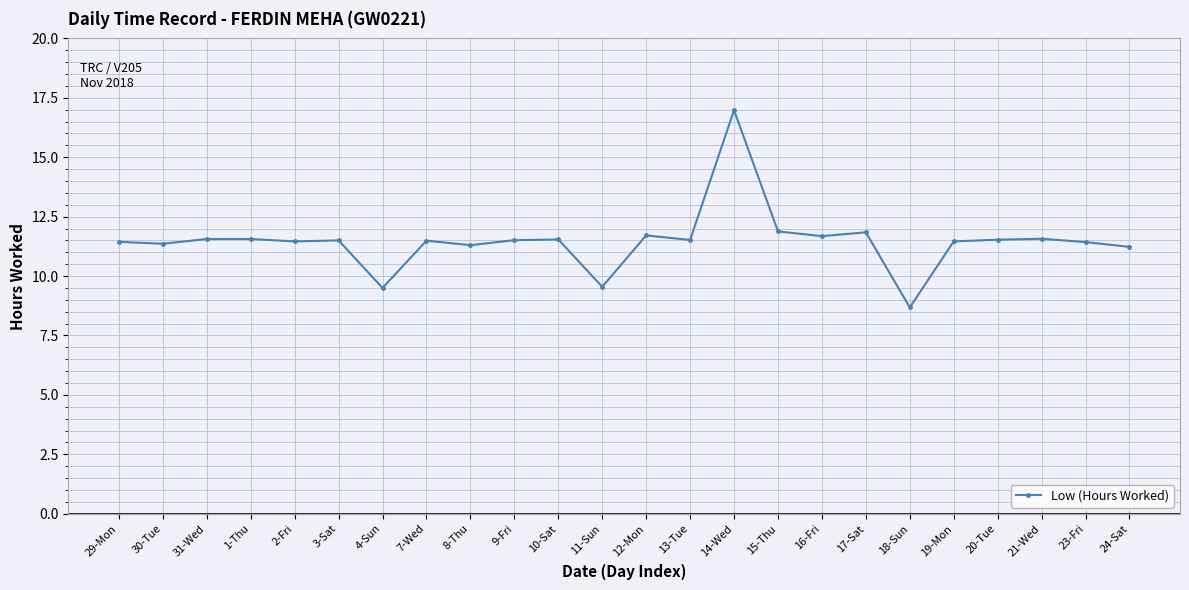

Which category has the highest value across all series?

14-Wed